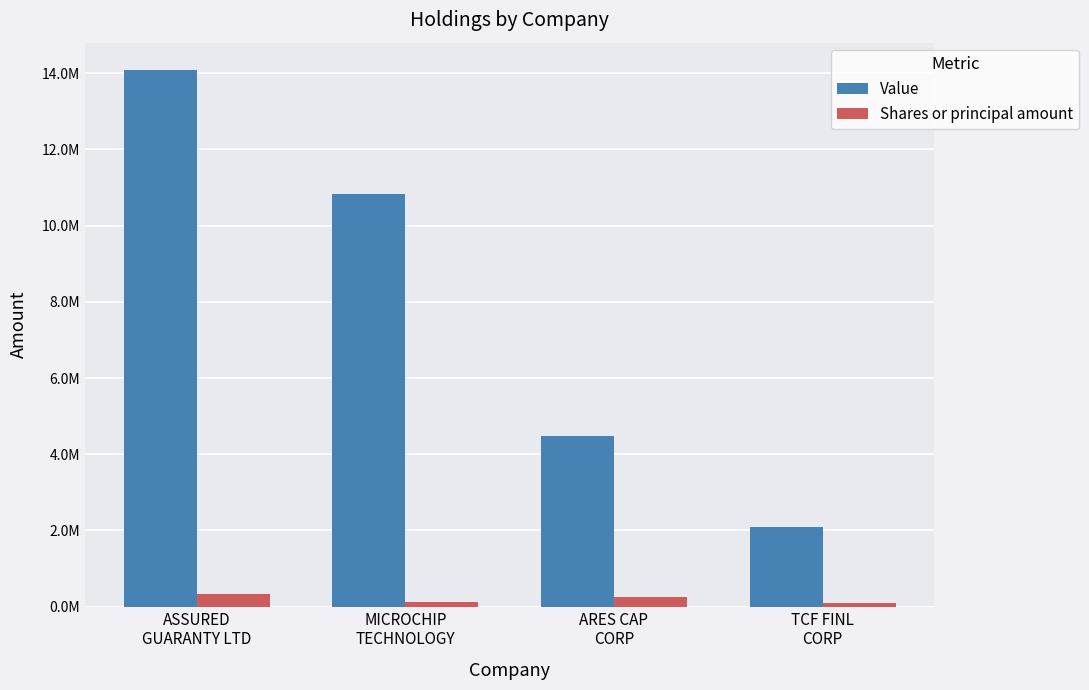

List the series in order of their overall mean, lowest first.

Shares or principal amount, Value